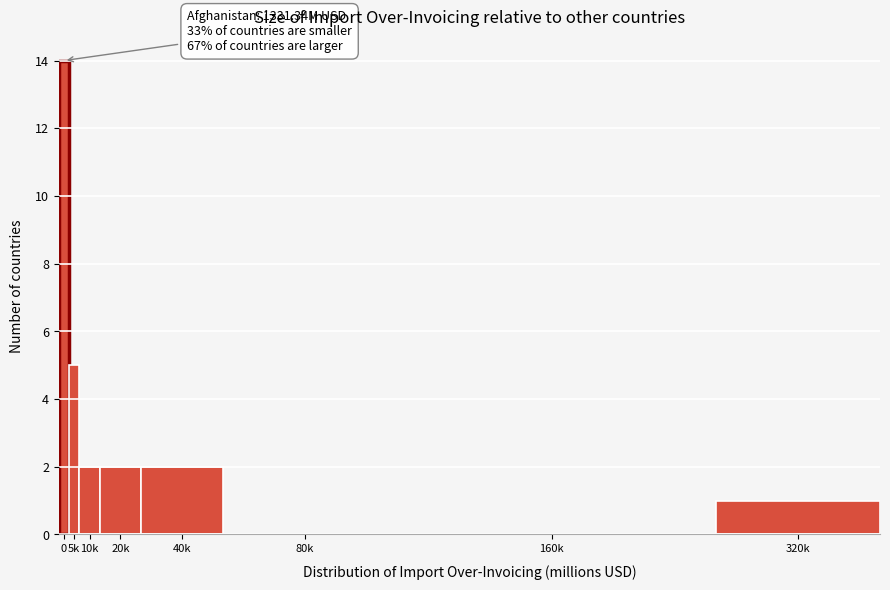

Reading left to right, what are all the values shown in this chart?

0=14	5k=5	10k=2	20k=2	40k=2	80k=0	160k=0	320k=1